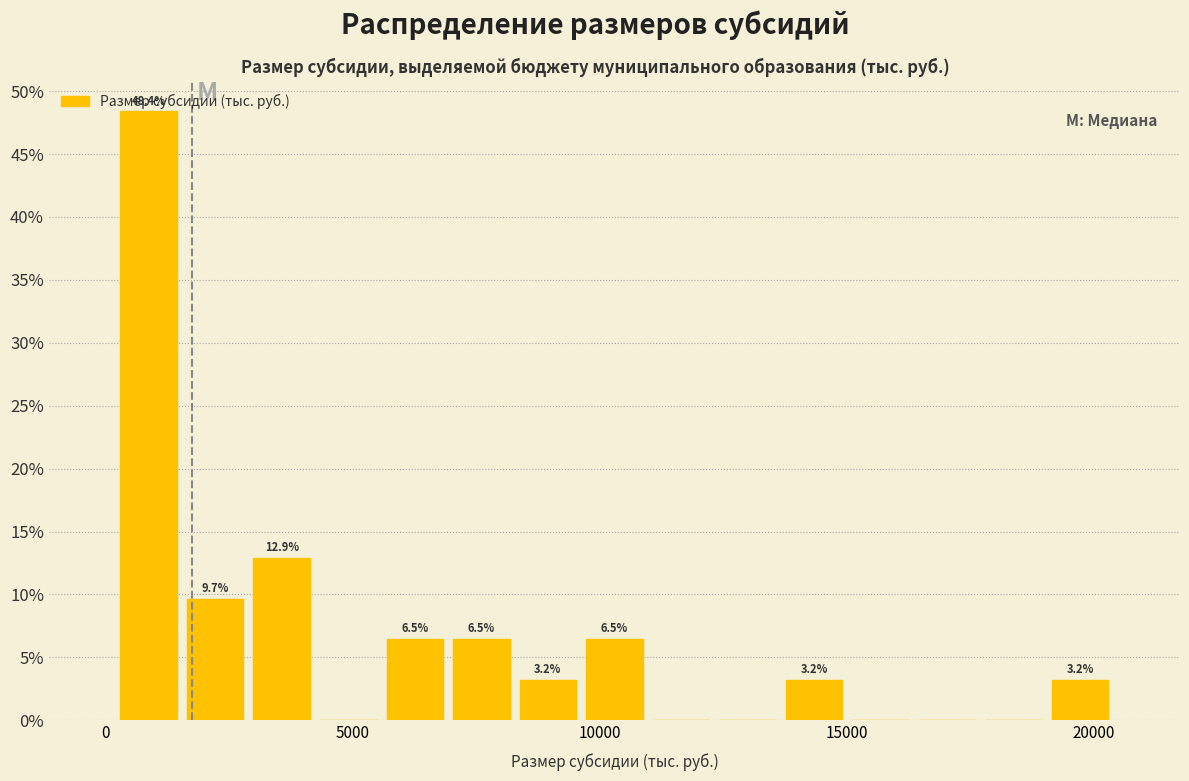

Around what value on the x-axis is the tallest bar? Give the approximate position of its centre, as read against the axis.

1000